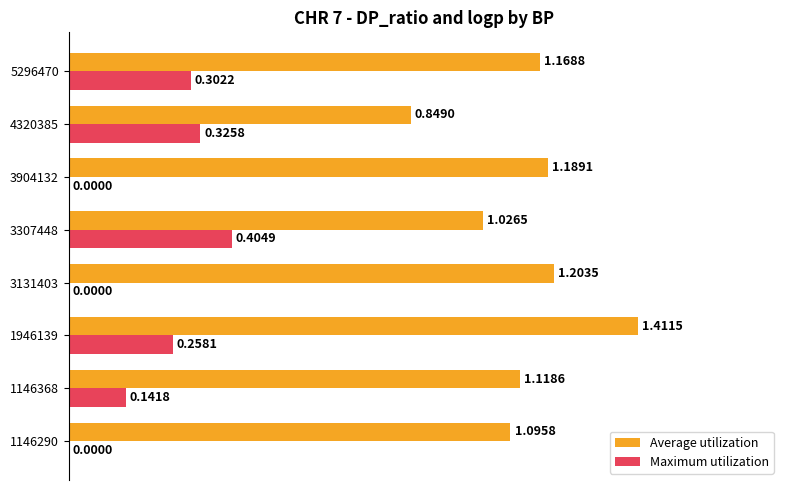

Which series changed the most between 1146290 and 4320385?

Maximum utilization